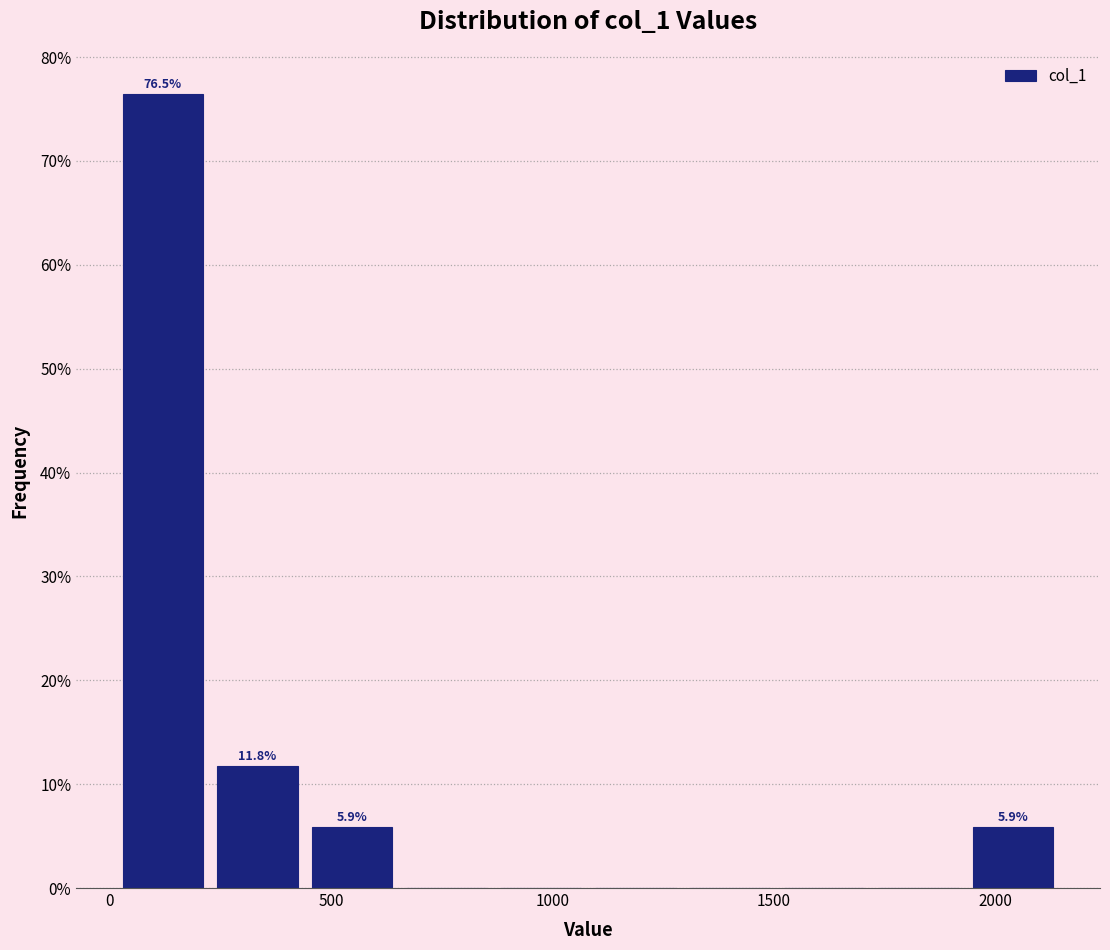

Which range on the x-axis has the tallest bar?

0 to 250